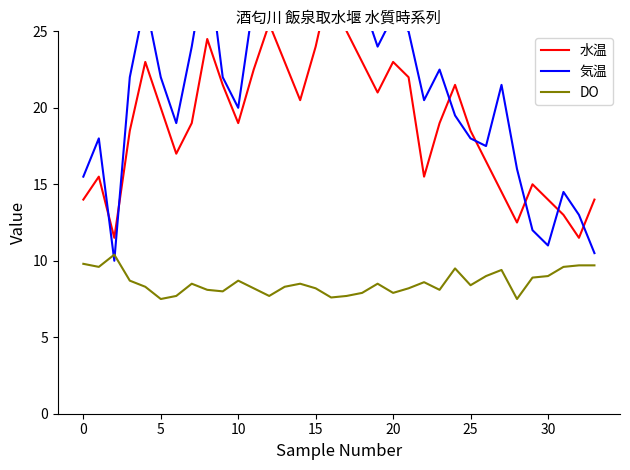

The DO series shows 2.8 at 5. True or false?

False